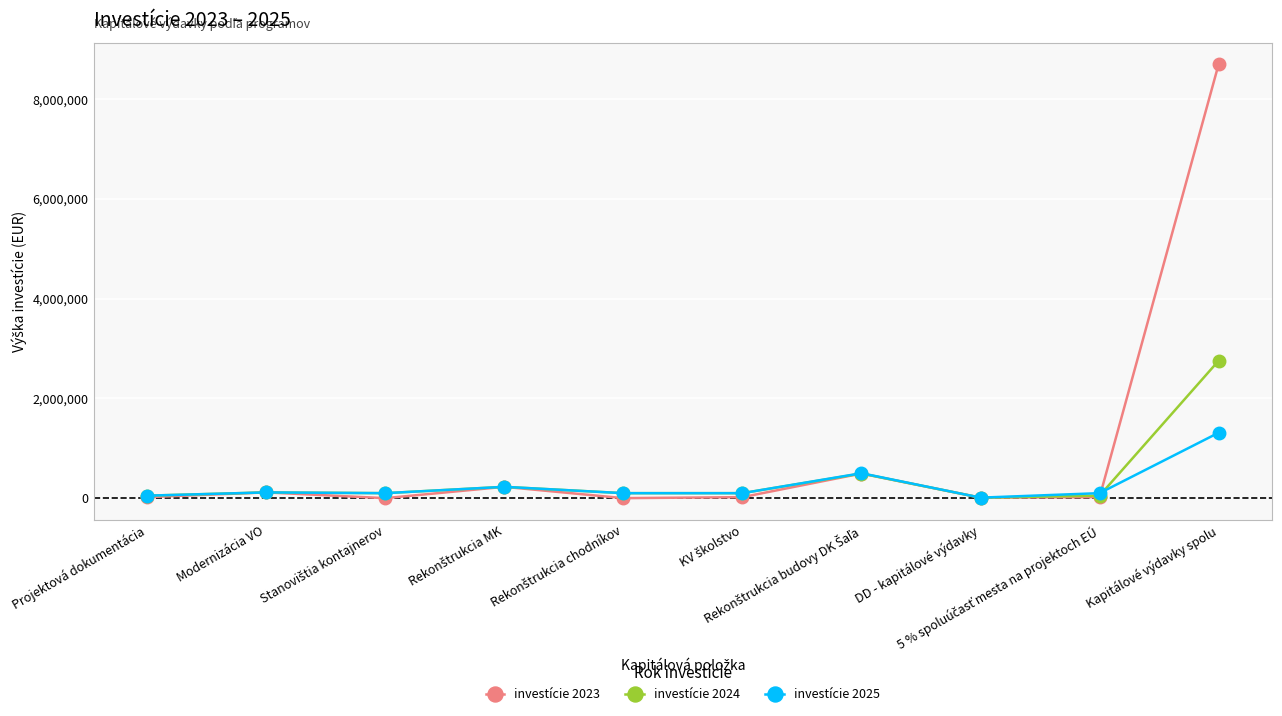

At which category is the sum across all series the highest?

Kapitálové výdavky spolu